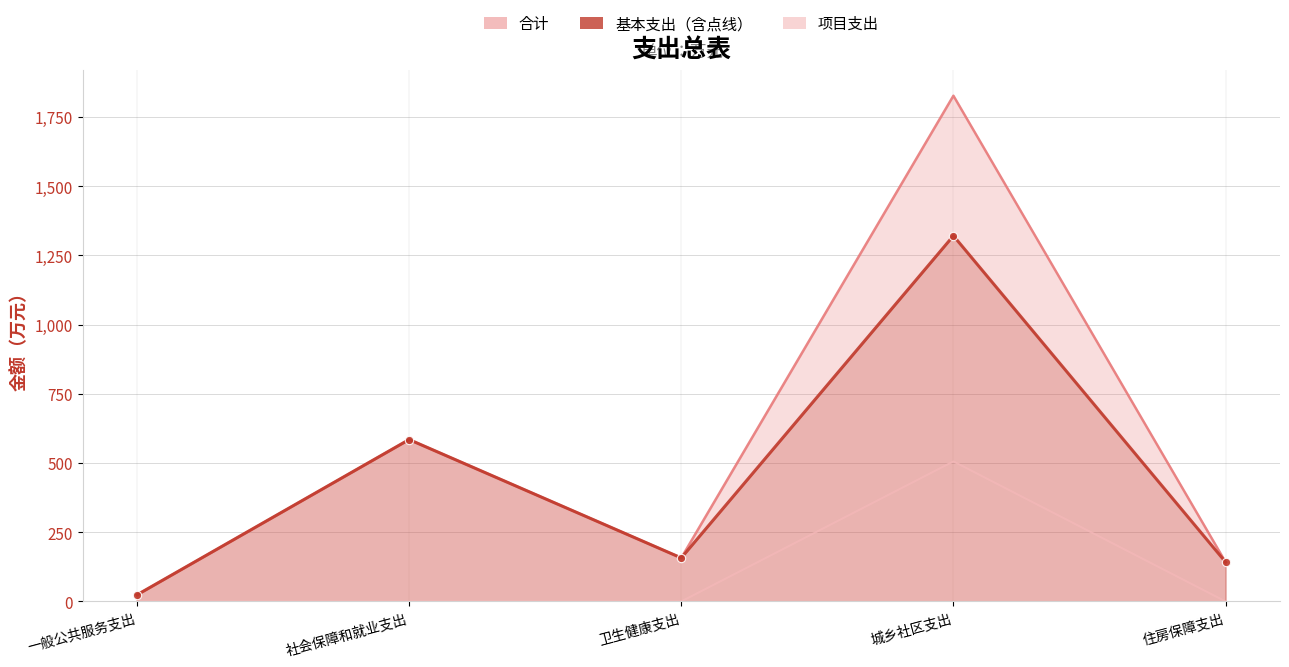

Reading right to left, extract all data points from this chart.

合计: 142.2	1826.3	157.2	584.6	23.7
基本支出: 142.2	1320.6	157.2	584.6	23.7
项目支出: 0.0	505.7	0.0	0.0	0.0